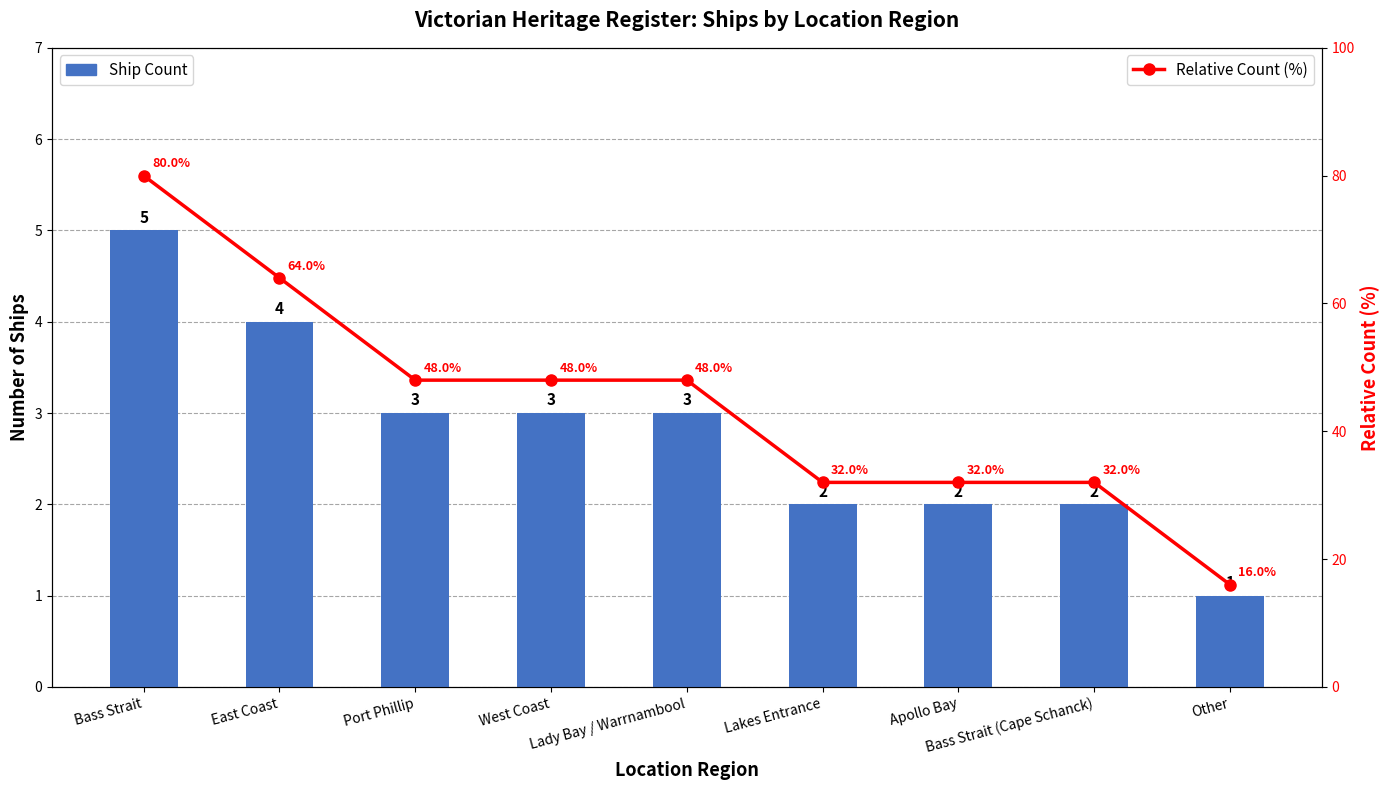

Reading left to right, what are all the values shown in this chart?

Ship Count: 5	4	3	3	3	2	2	2	1
Relative Count (%): 80	64	48	48	48	32	32	32	16